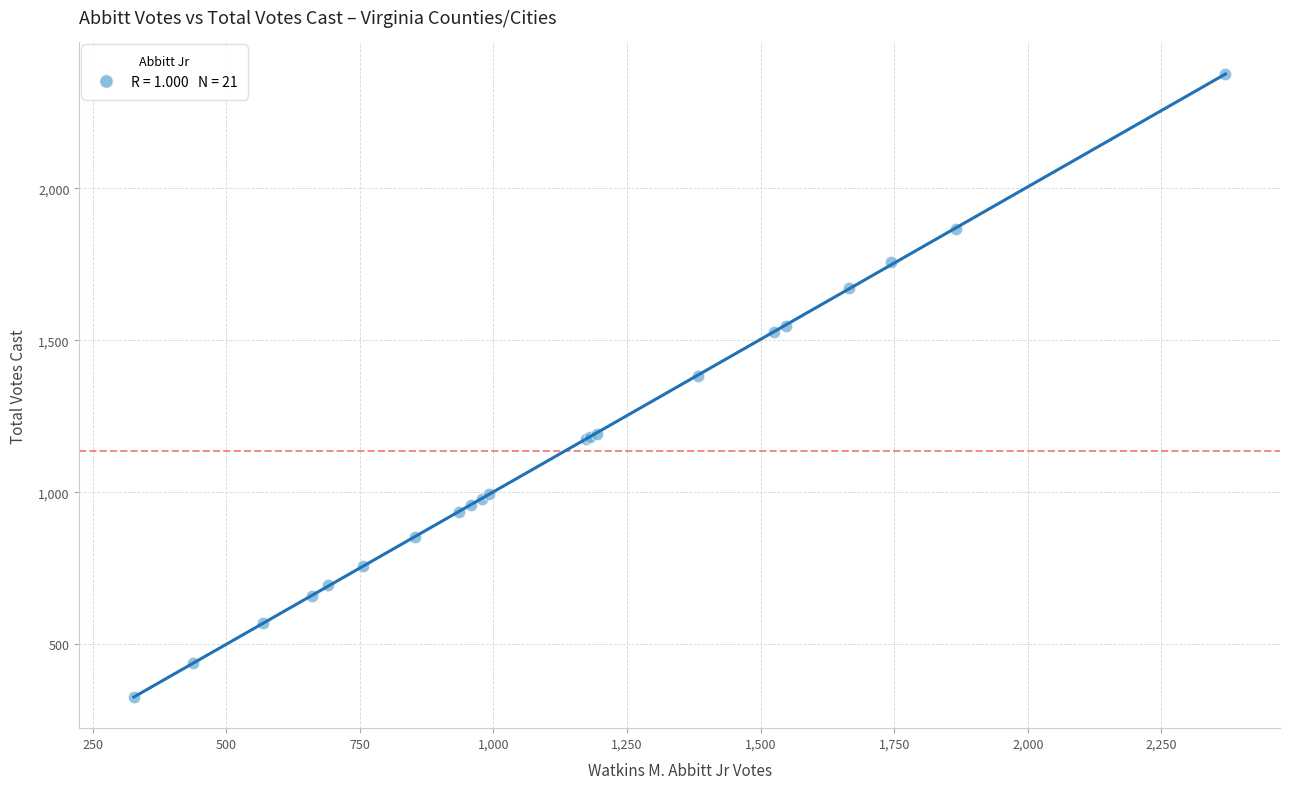

What Y value in the scatter plot is closest to 1352?

1383